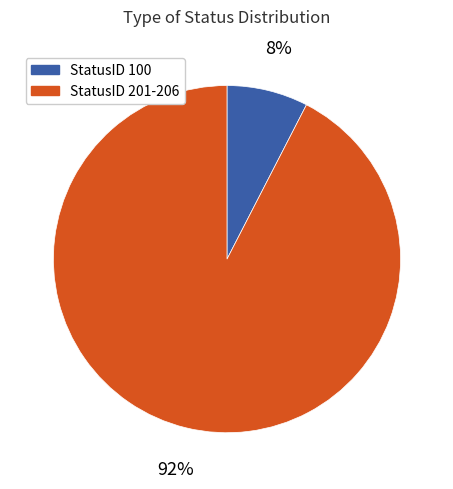

To the nearest percent, what is the average slice percentage?

50%